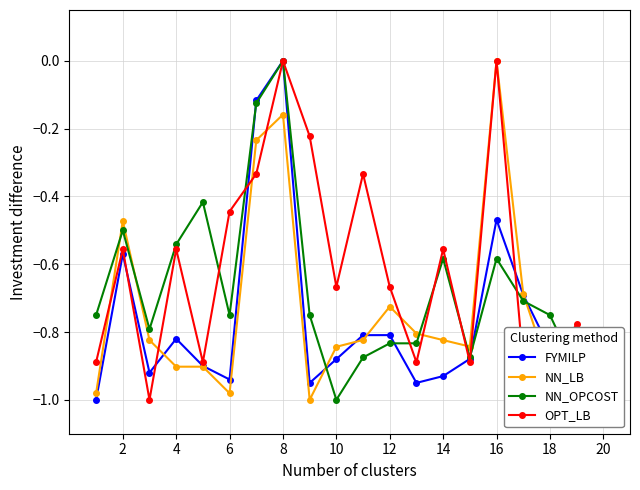

Which series has the largest total across all categories?

OPT_LB